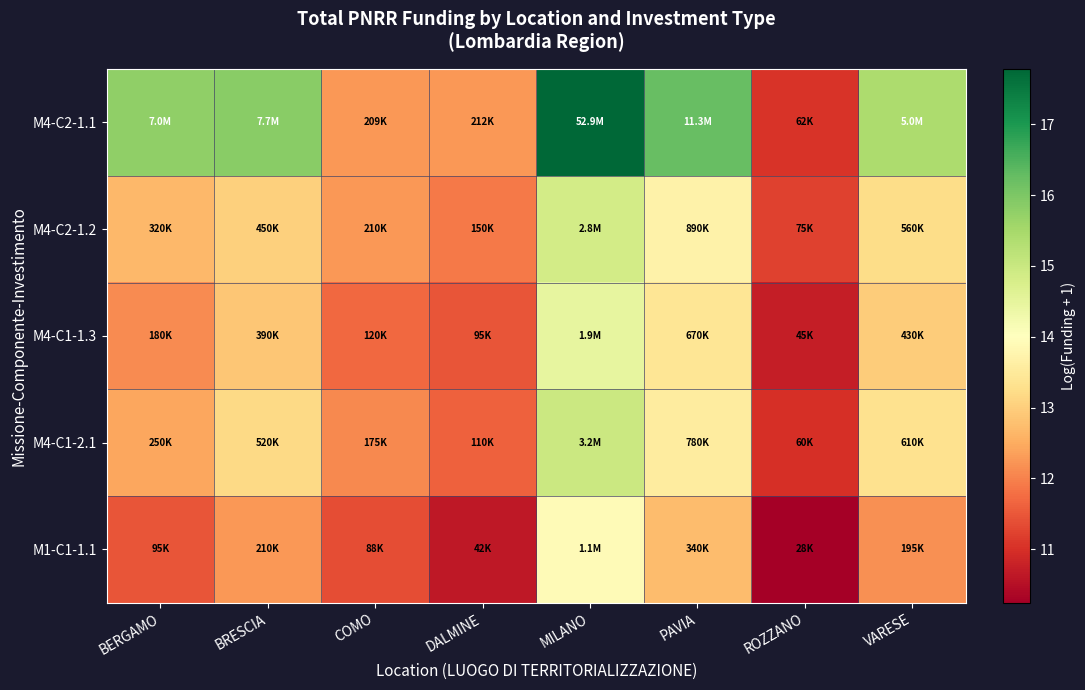

What is the spread (max minus min) of values at ROZZANO?

1.0